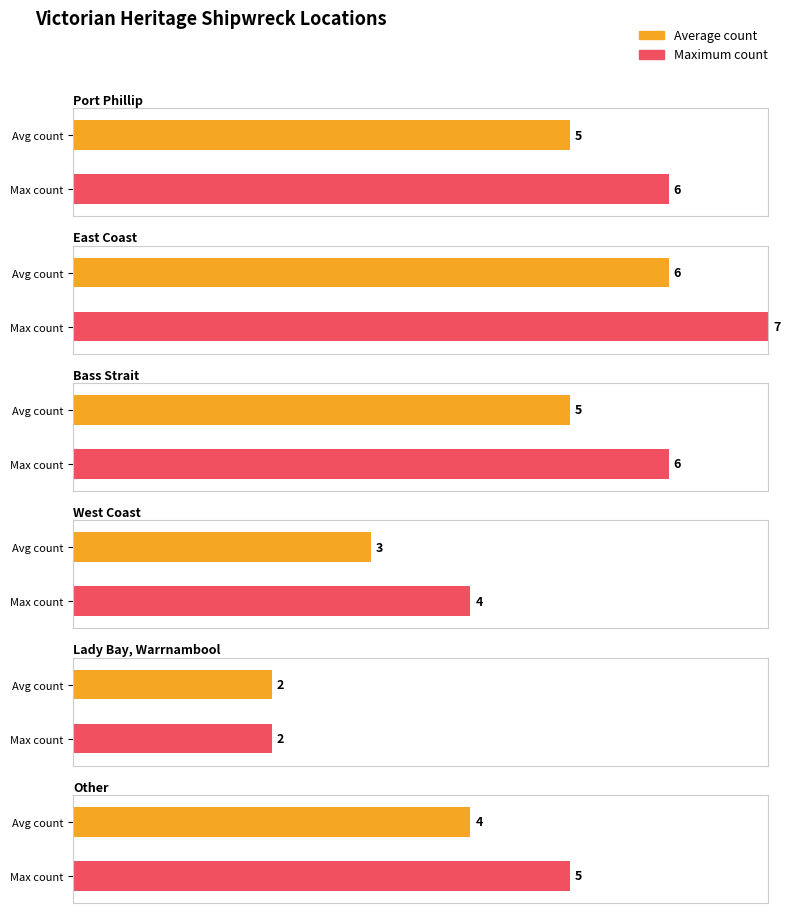

What is the label of the 1st bar from the left?

Port Phillip